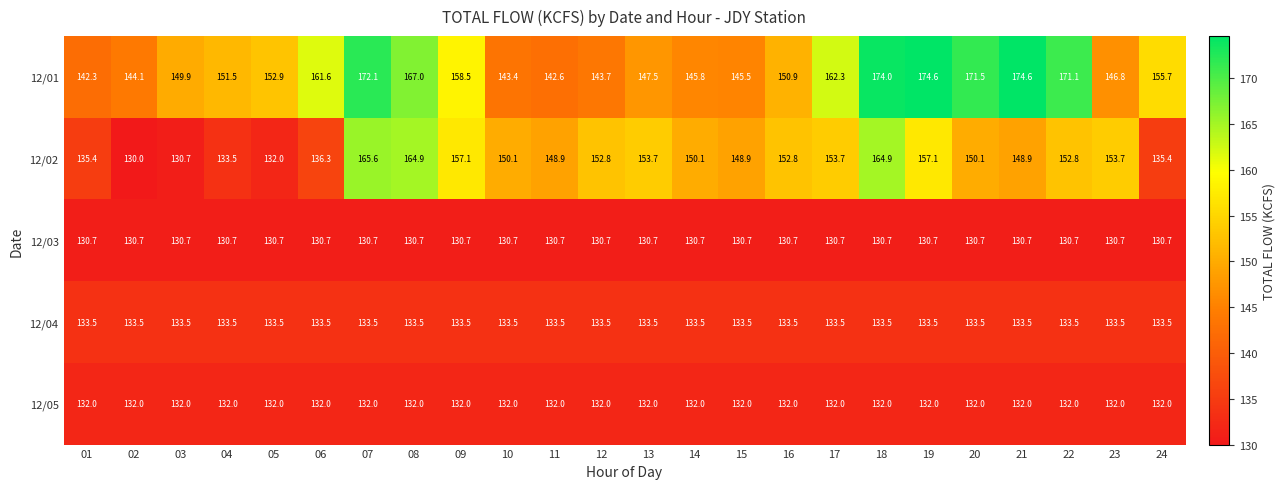

Count the number of categories in the chart.

24